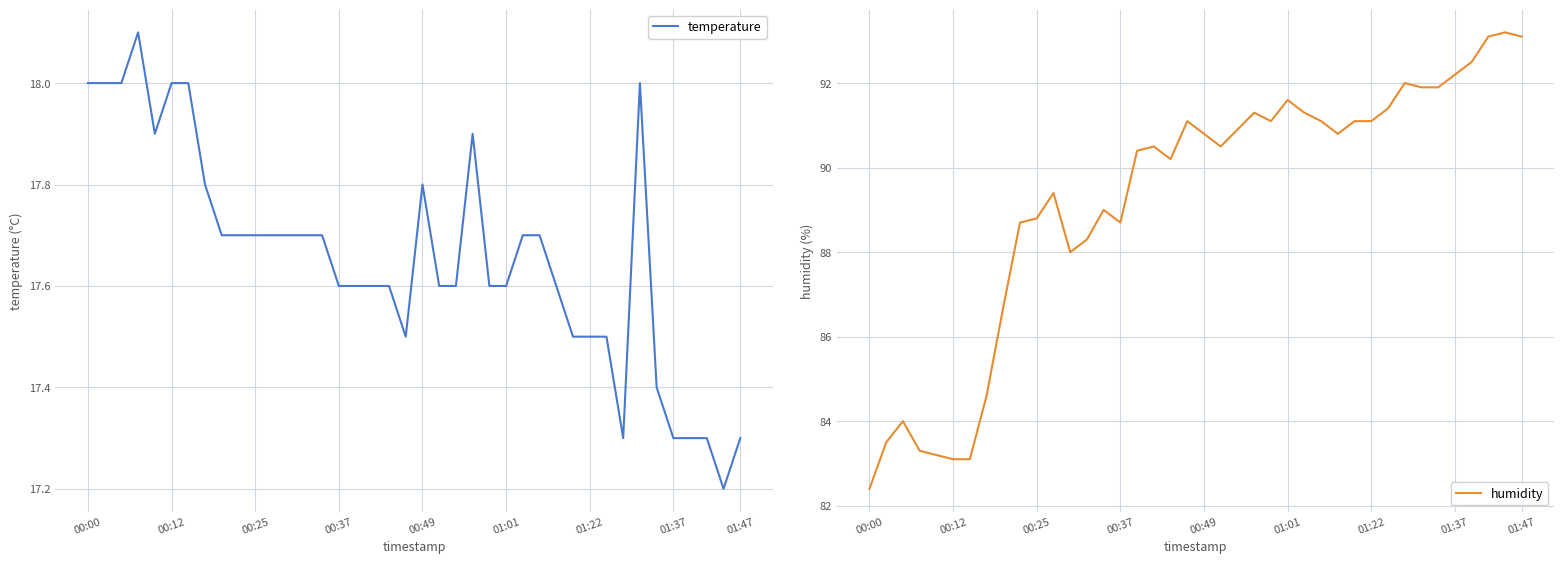

How many distinct data groups are displayed?

2